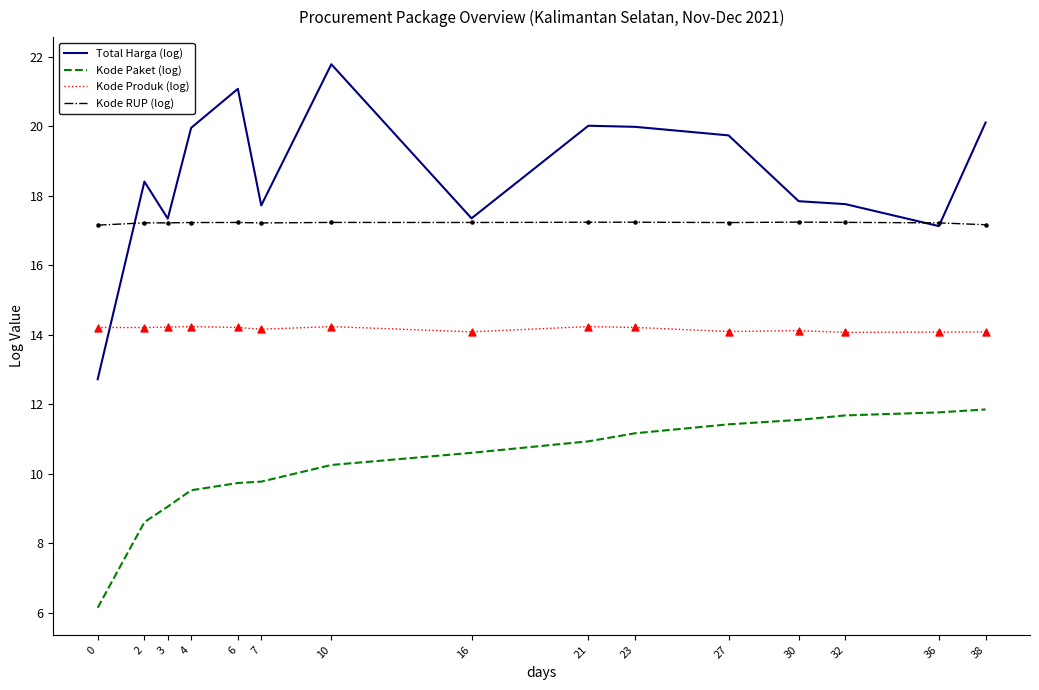

Which series has the widest spread of values?

Total Harga (log)